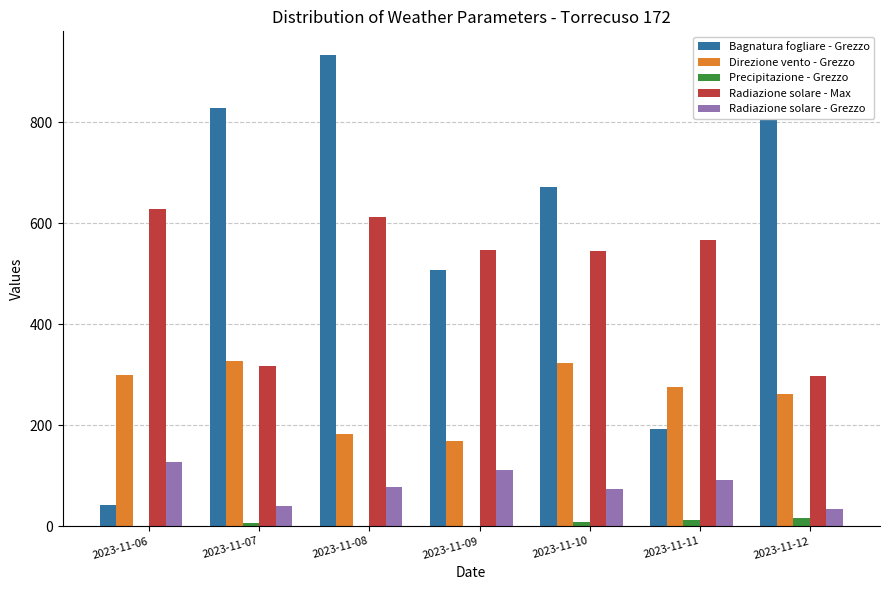

Between 2023-11-07 and 2023-11-11, which series saw the biggest shift?

Bagnatura fogliare - Grezzo